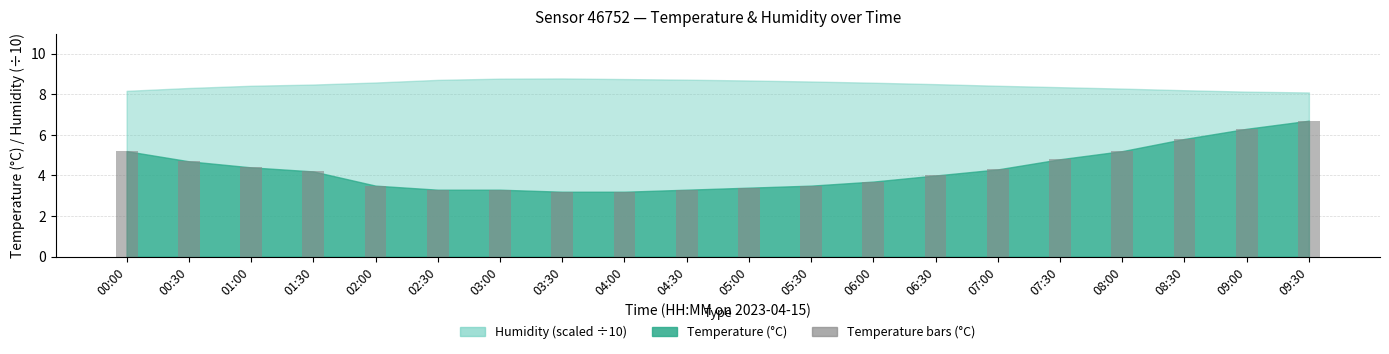

What is the label of the 14th bar from the right?

03:00